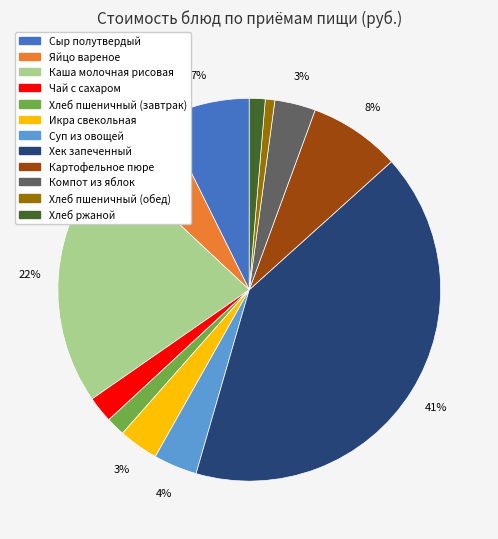

Is there any slice that represents more than half of the pie?

No